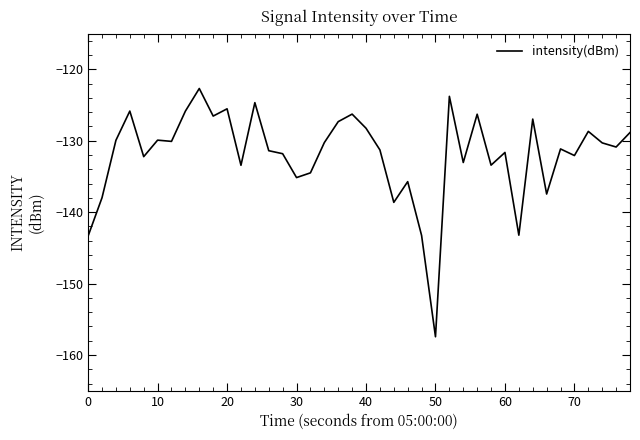

What is the greatest value displayed?

-122.7